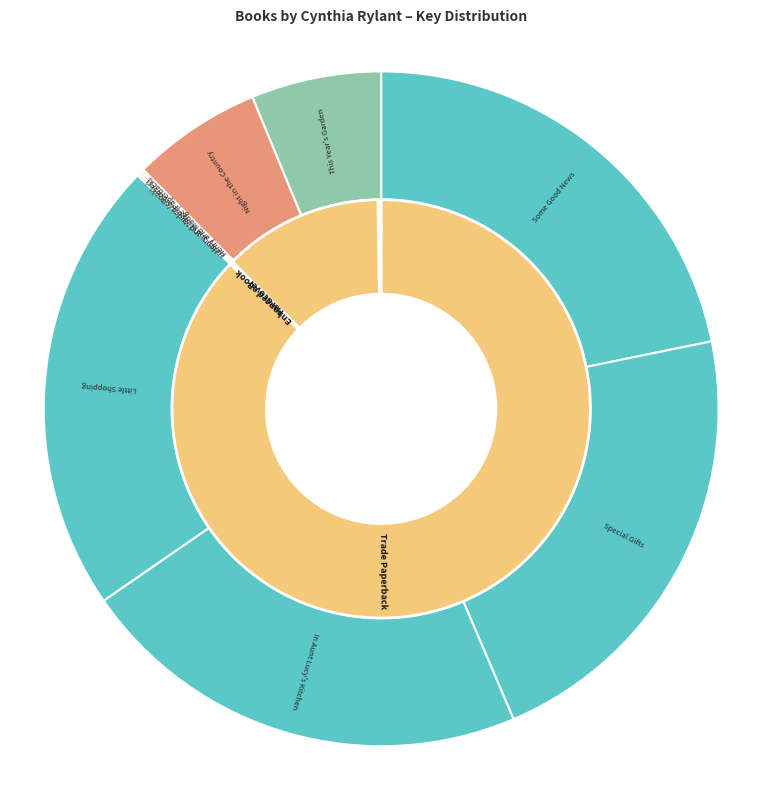

To the nearest percent, what is the difference between the largest and smallest slice percentages?

22%